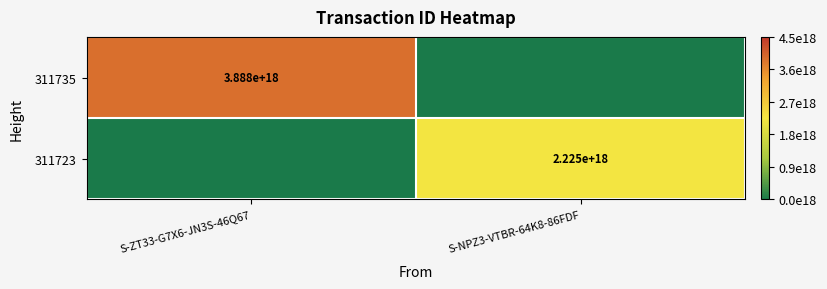

Is it true that 311735 equals 5.9 at S-ZT33-G7X6-JN3S-46Q67?

False